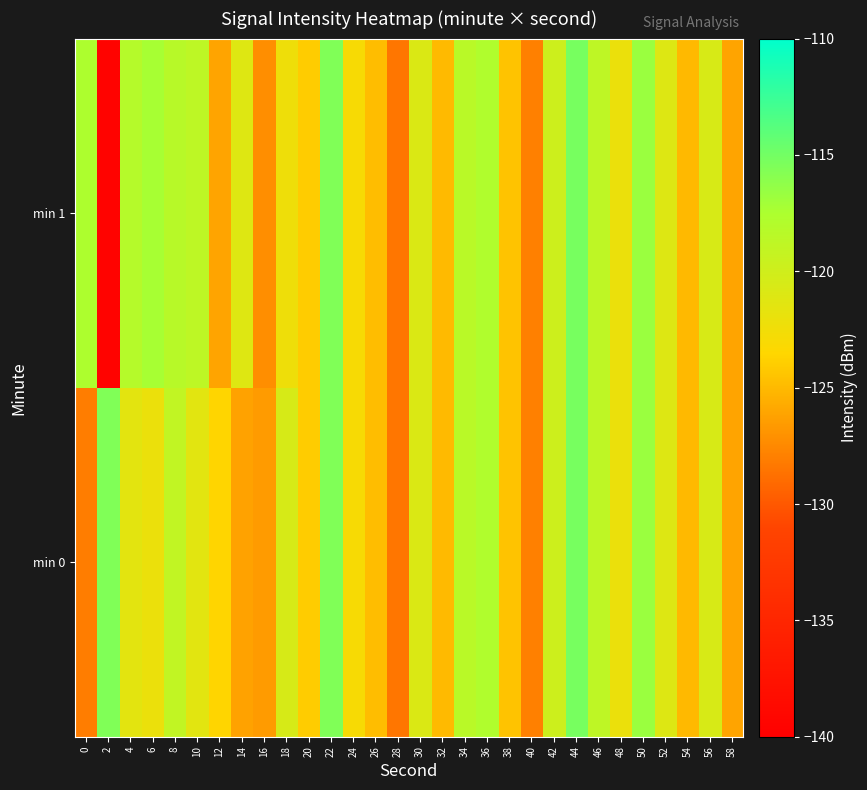

Rank the series by their average value, from lowest to highest.

min 1, min 0